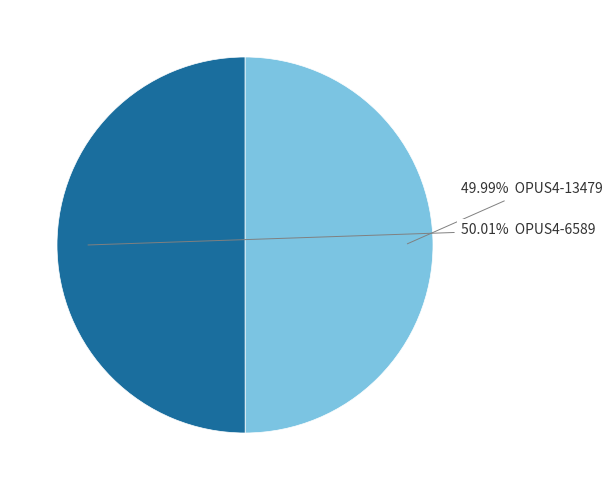

Does any single category account for the majority?

Yes